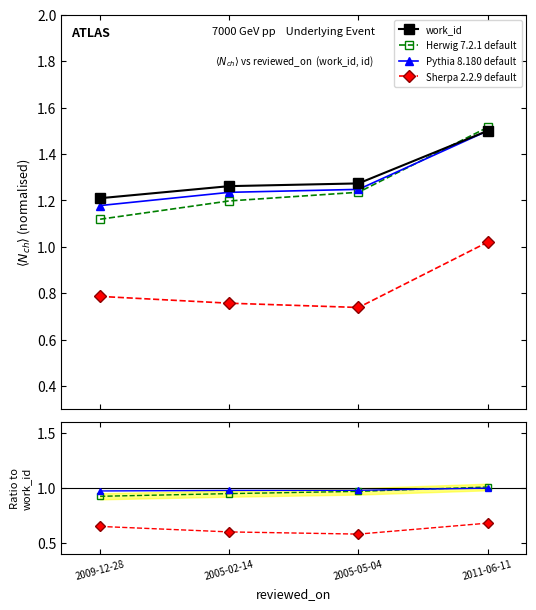

What is the value of the work_id point at the 2nd from the left?

1.3